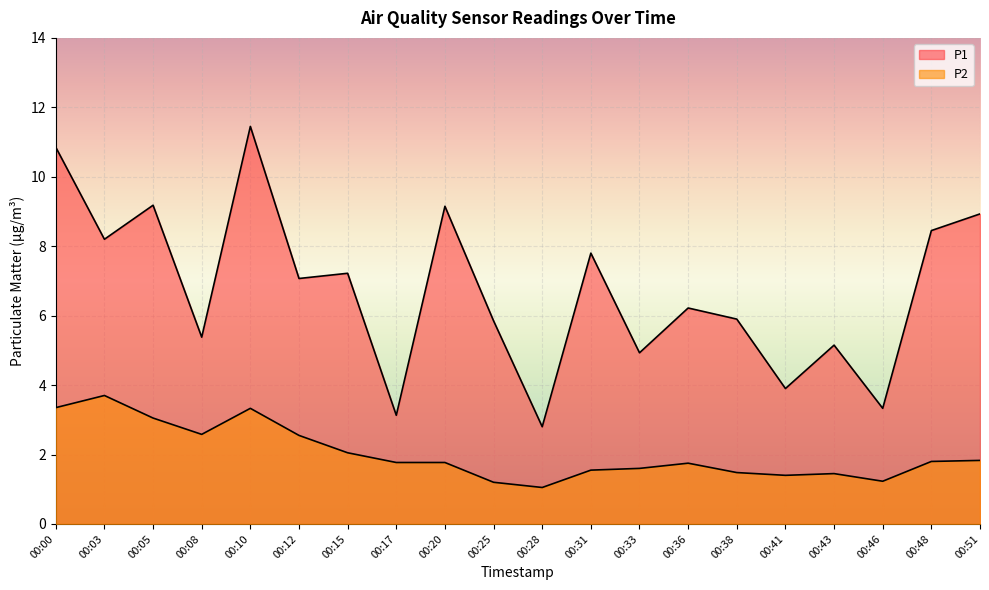

Is it true that P1 equals 2.0 at 00:36?

False